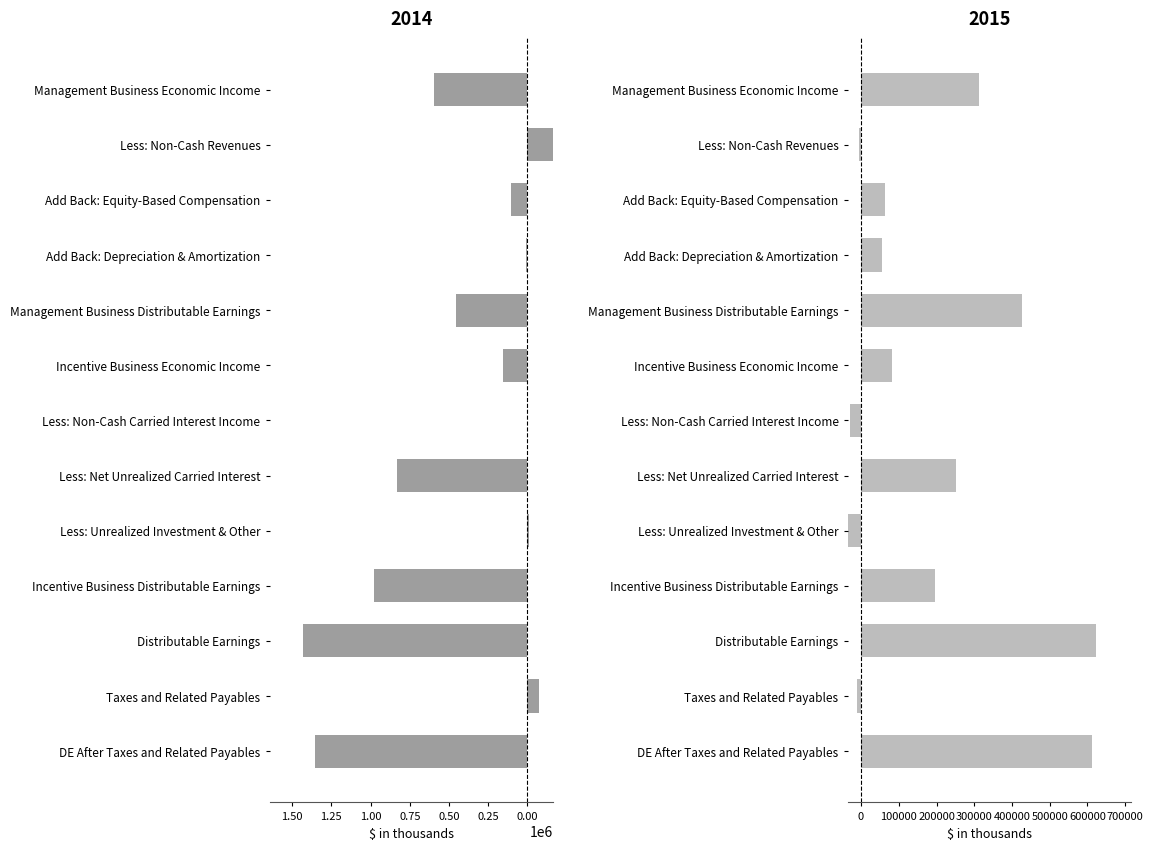

What is the difference between the 2015 values at Add Back: Equity-Based Compensation and Less: Net Unrealized Carried Interest?

188704